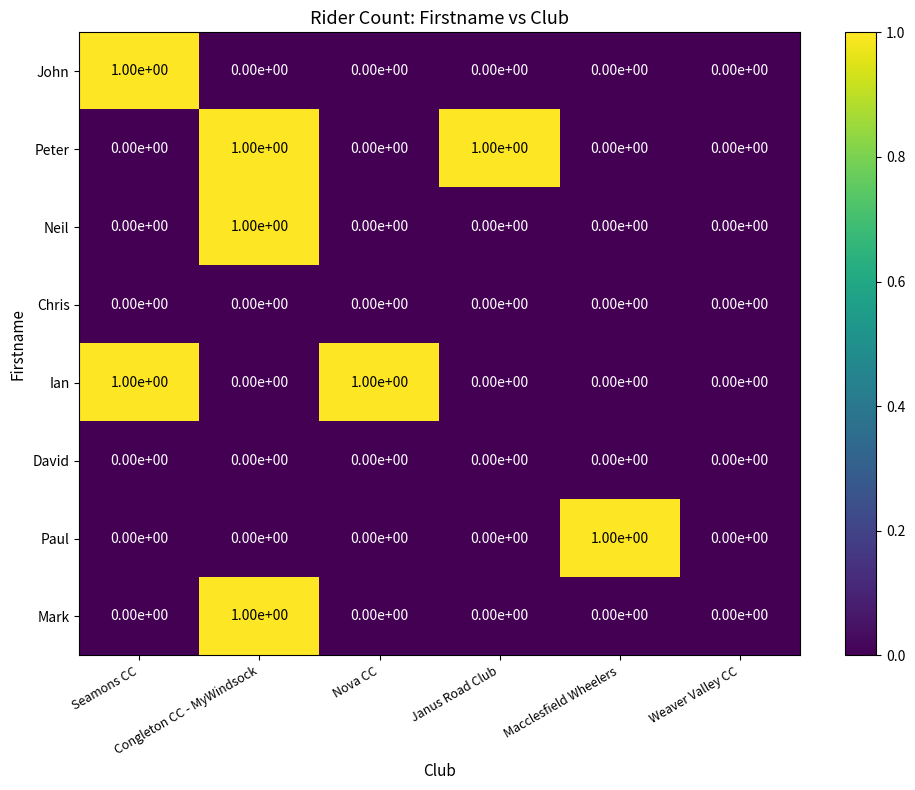

How many Peter values are between 0 and 1?

6